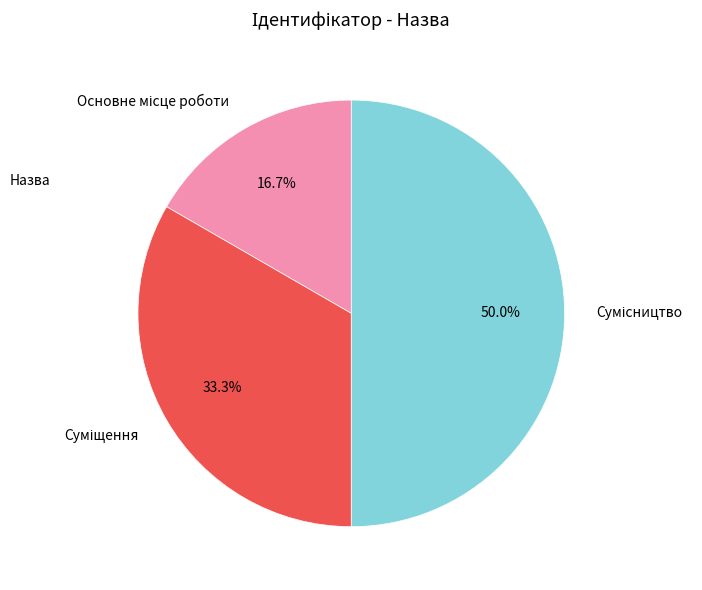

Does Основне місце роботи account for over 50% of the chart?

No